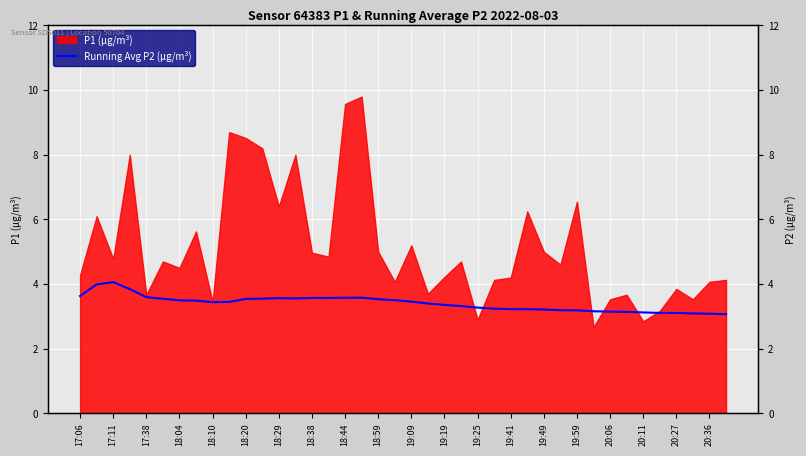

At which category does the data reach its first local peak?

17:11